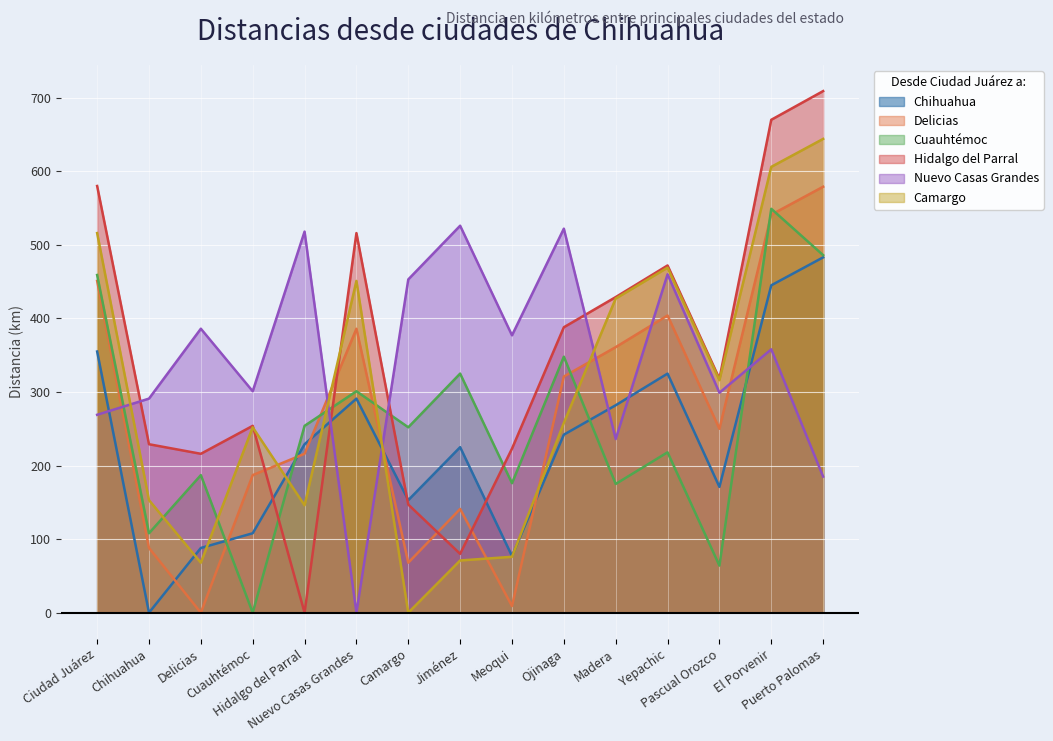

How many intersections are there between Chihuahua and Camargo?

6